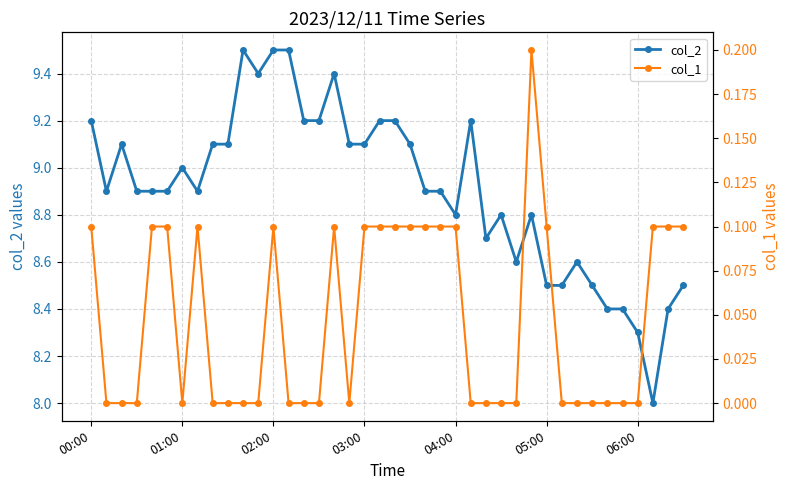

How many values in the col_2 series exceed 8?

39